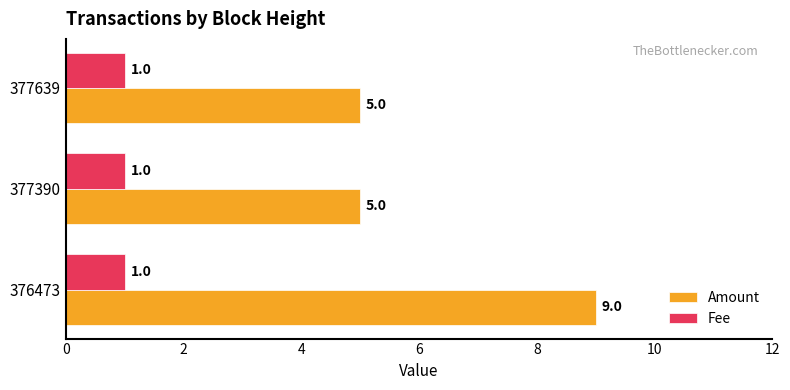

How many data points does each series have?

3